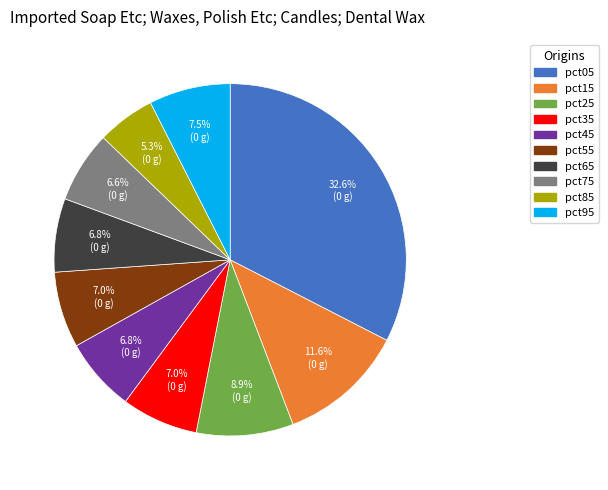

To the nearest percent, what portion does pct15 represent?

12%